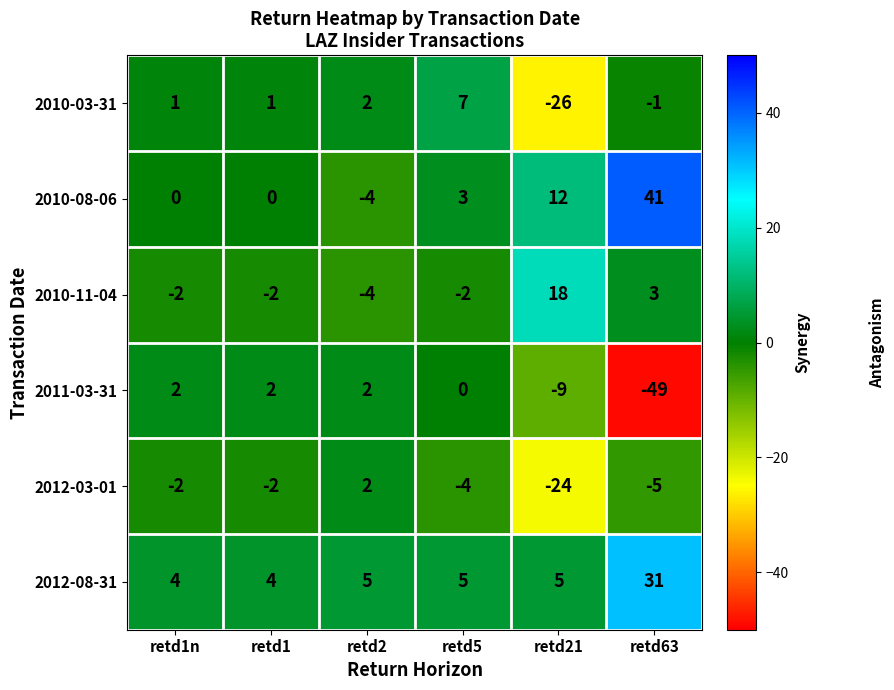

What is the sum of all 2010-08-06 values?

52